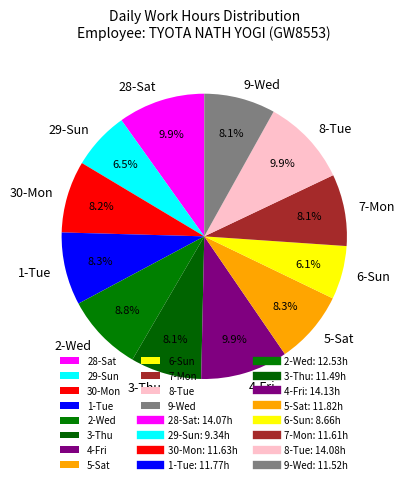

The 29-Sun slice represents 12% of the pie. True or false?

False